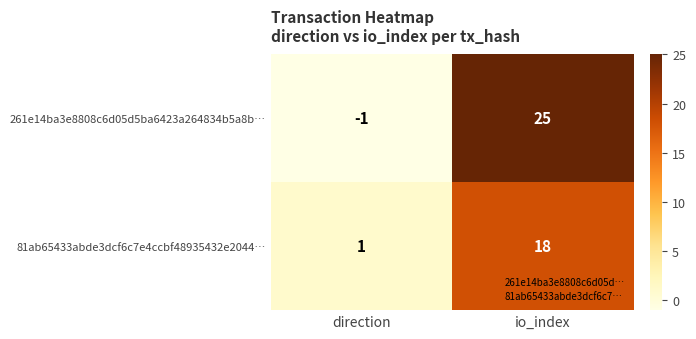

What is the difference between the highest and lowest values at io_index?

7